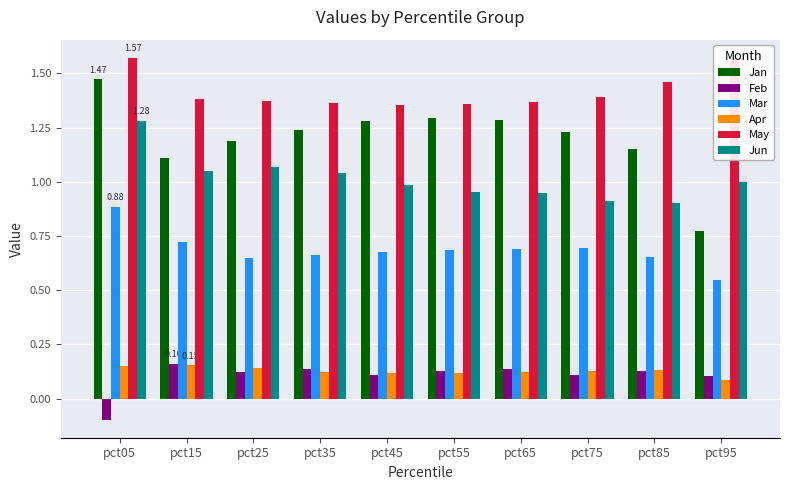

Which series has the widest spread of values?

Jan